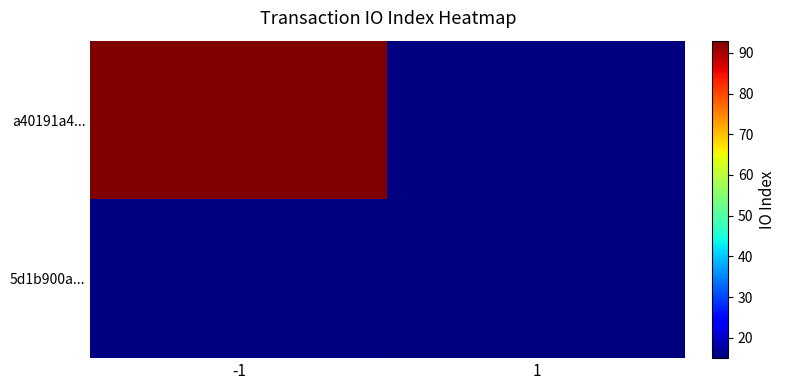

Is it true that a40191a4... equals 130.4 at -1?

False